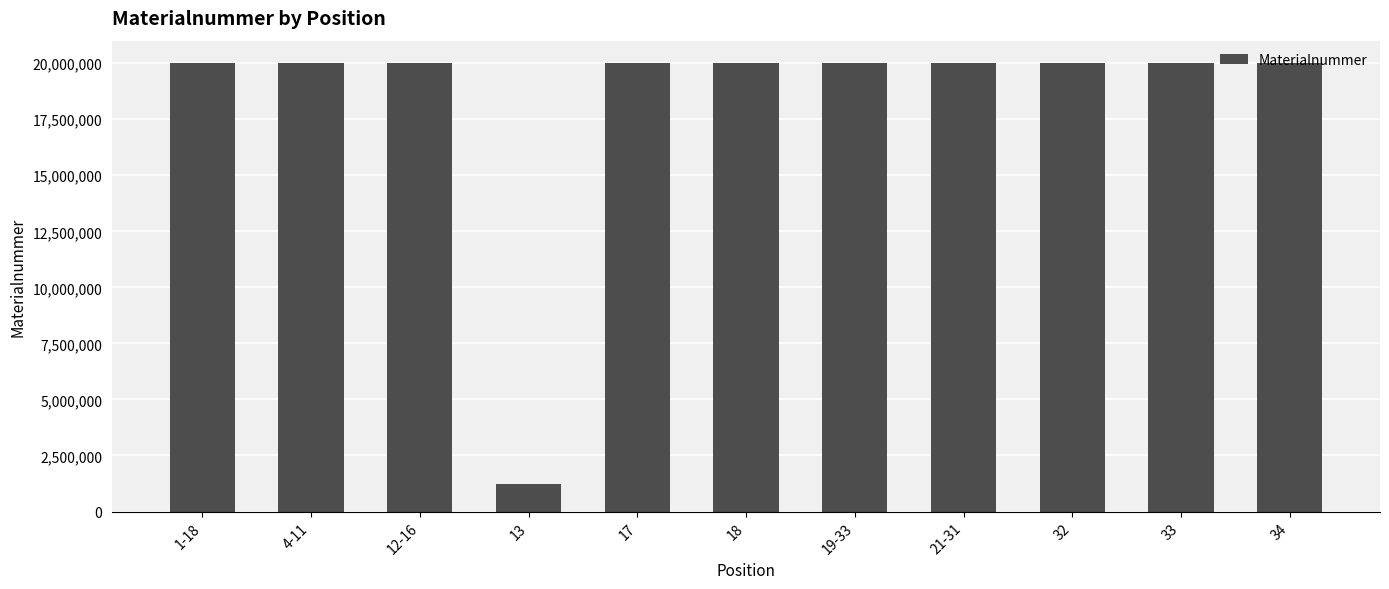

How many series are shown in this chart?

1